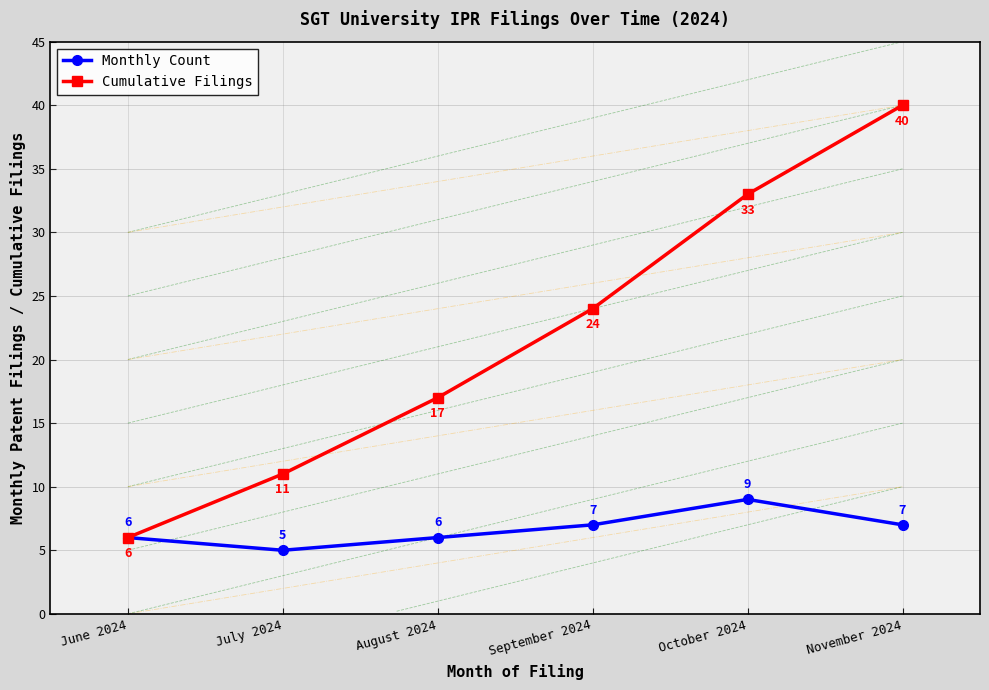

Between September 2024 and November 2024, which series saw the biggest shift?

Cumulative Filings